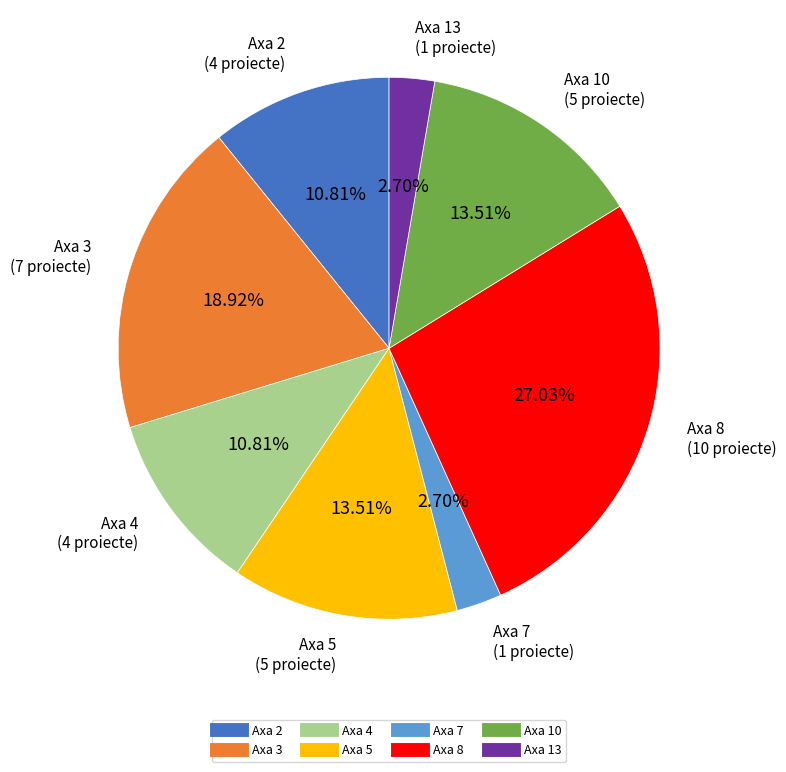

How many slices are in this pie chart?

8